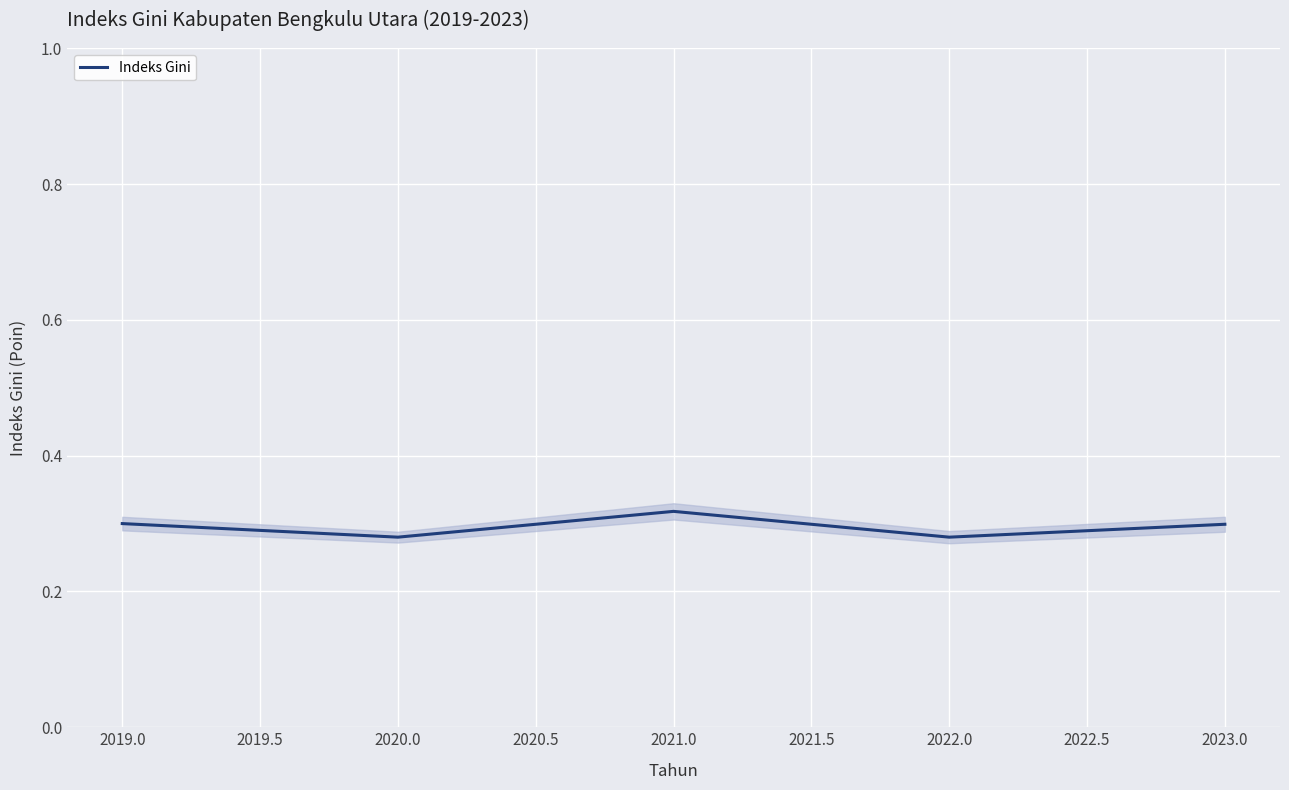

True or false: Indeks Gini has a value of 0.1 at 2019.0.

False